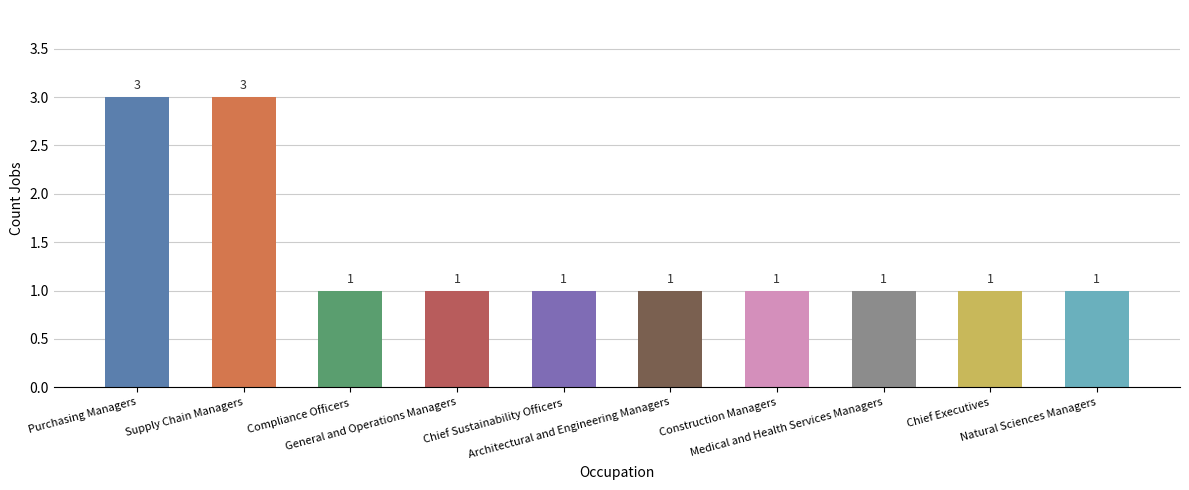

What is the sum of all values?

14